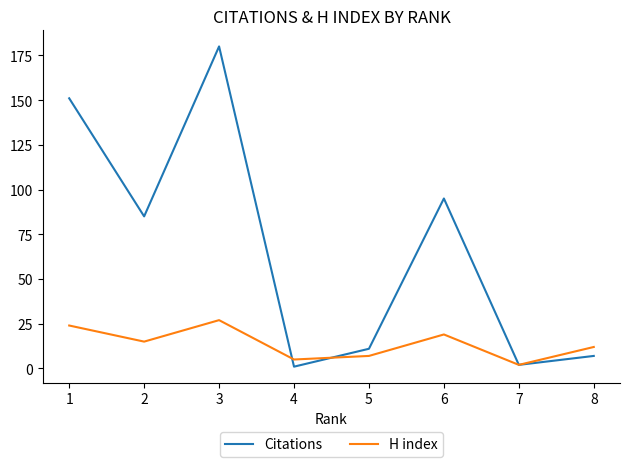

Is the value of Citations at 7 greater than the value of H index at 1?

No